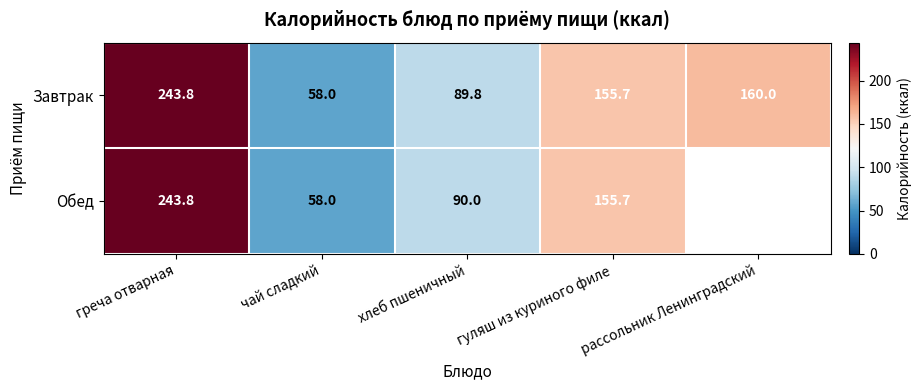

What is the difference between the Завтрак values at чай сладкий and рассольник Ленинградский?

102.0